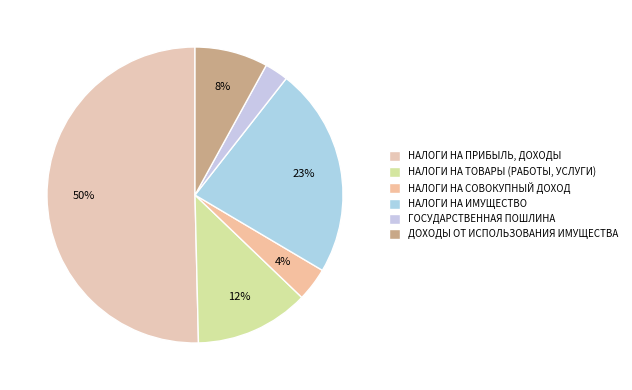

Is it true that ДОХОДЫ ОТ ИСПОЛЬЗОВАНИЯ ИМУЩЕСТВА is 18% of the pie?

False